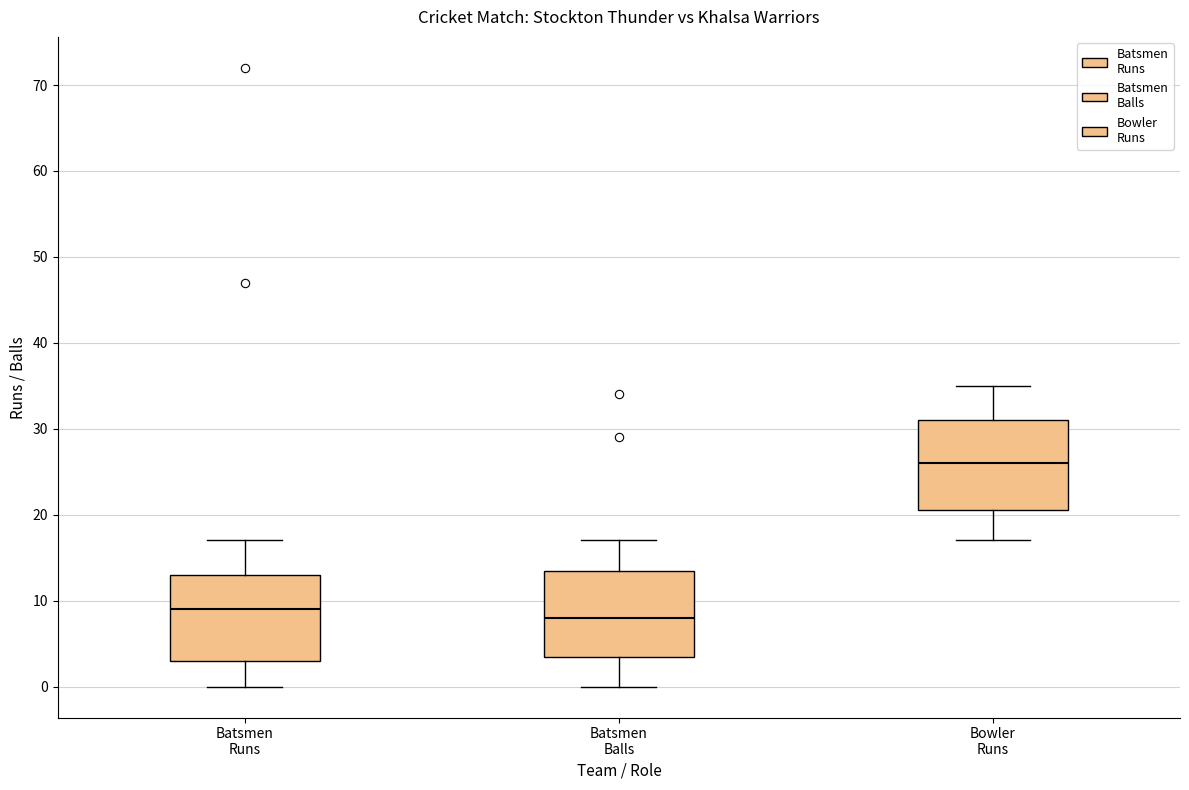

Reading left to right, read every box against the y-axis: the position of its median line, the range the box covers, and the ends of its whiskers. The values are not printed on the chart, so give them approximately, as read against the axis.

Batsmen Runs: median 9, box 3 to 13, whiskers 0 to 17
Batsmen Balls: median 8, box 4 to 14, whiskers 0 to 17
Bowler Runs: median 26, box 21 to 31, whiskers 17 to 35